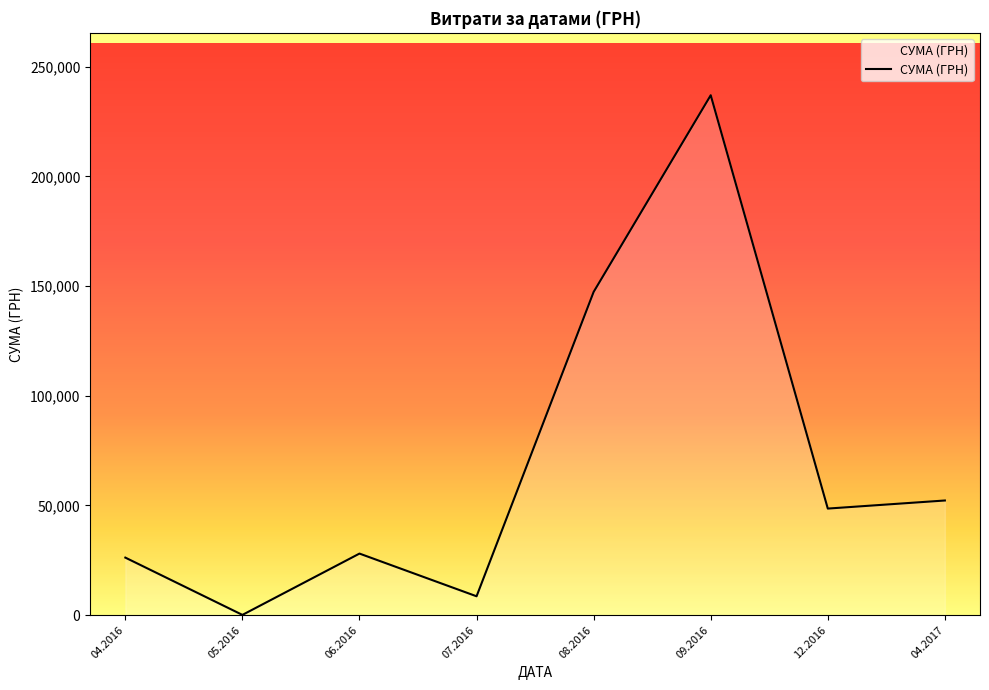

Approximately how many times larger is the value at 09.2016 compared to 04.2016?

9.0